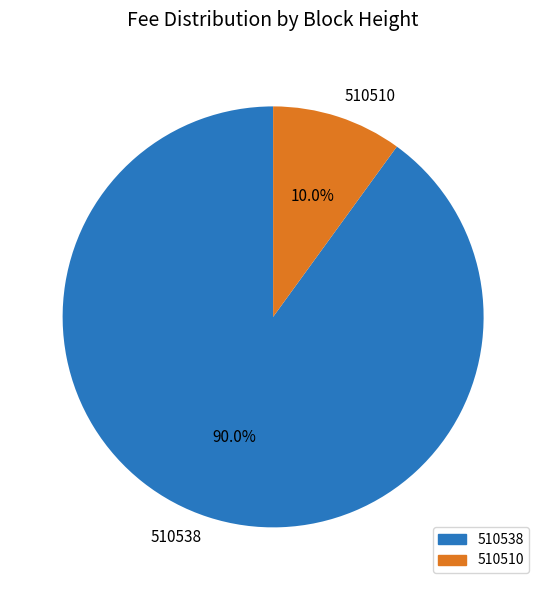

True or false: 510538 accounts for 90% of the total.

True